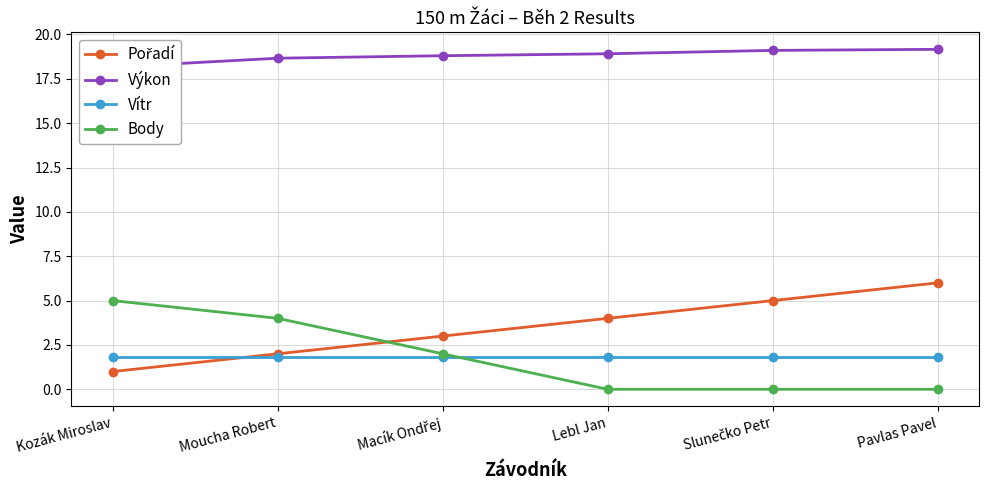

Is this an area chart (filled region under the line)?

No